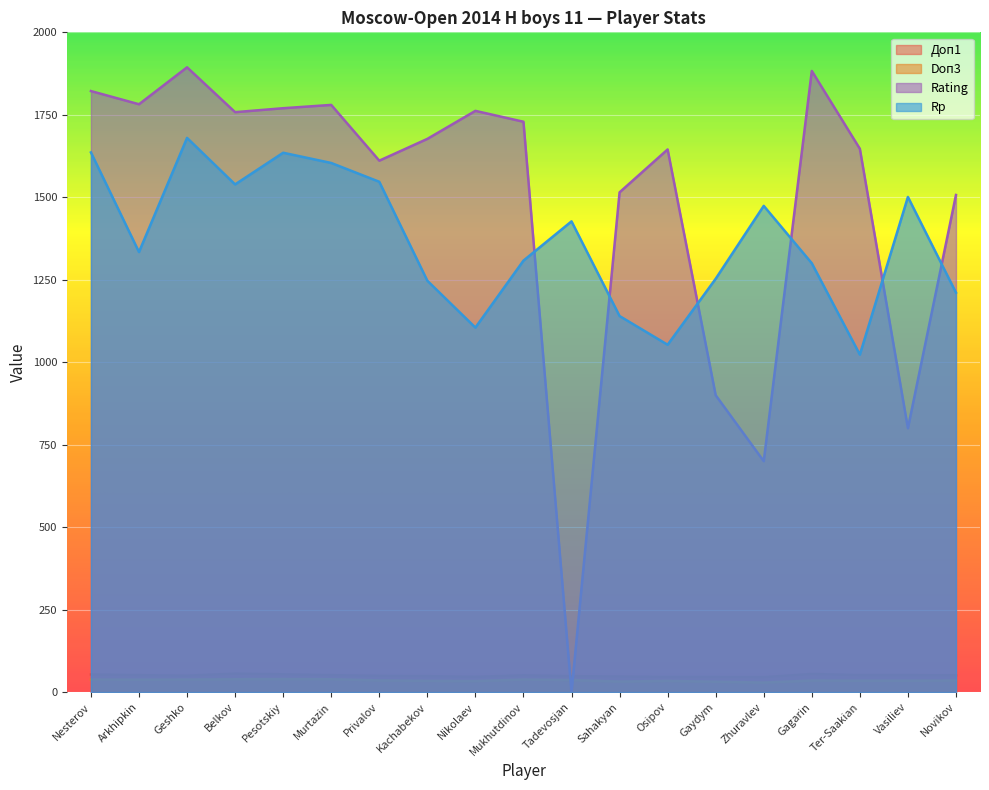

The Rp series shows 1023.0 at Ter-Saakian. True or false?

True